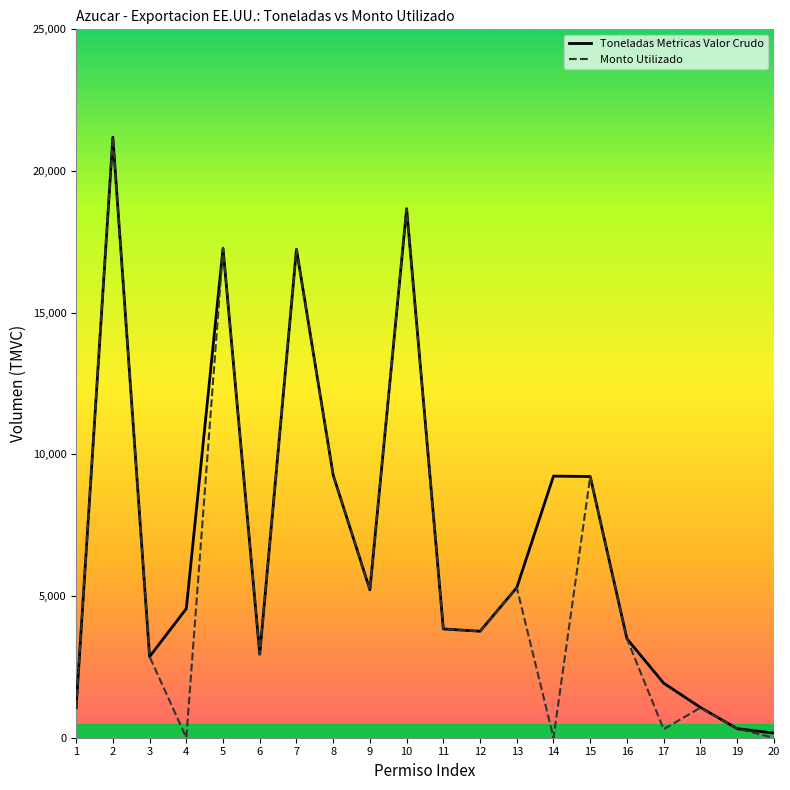

The Toneladas Metricas Valor Crudo series shows 8861.8 at 13. True or false?

False